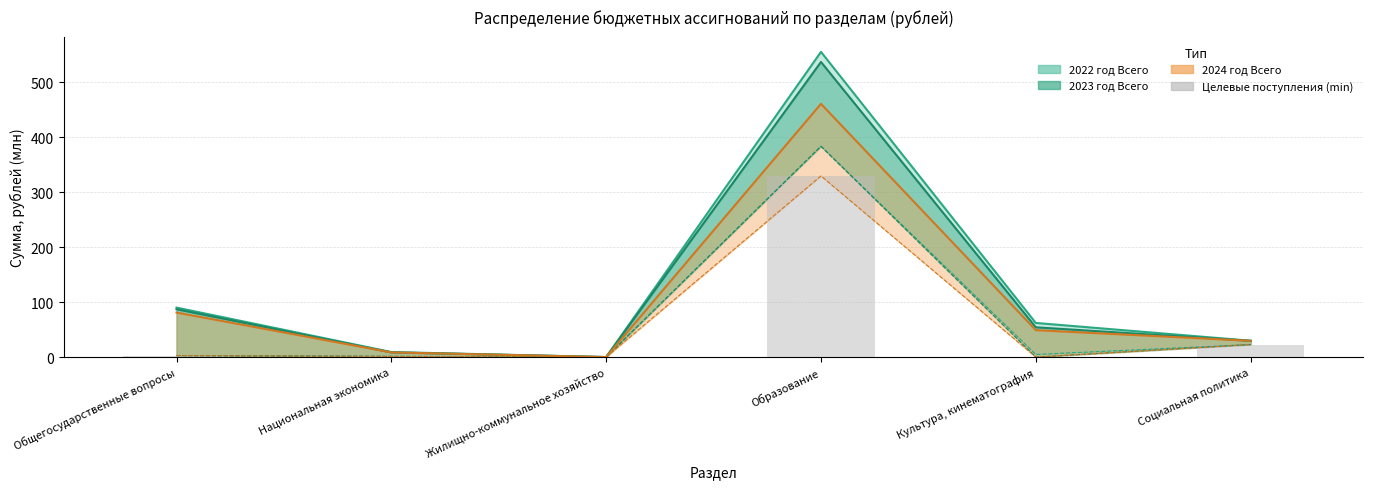

True or false: the data shows 0.0 at Культура, кинематография.

True